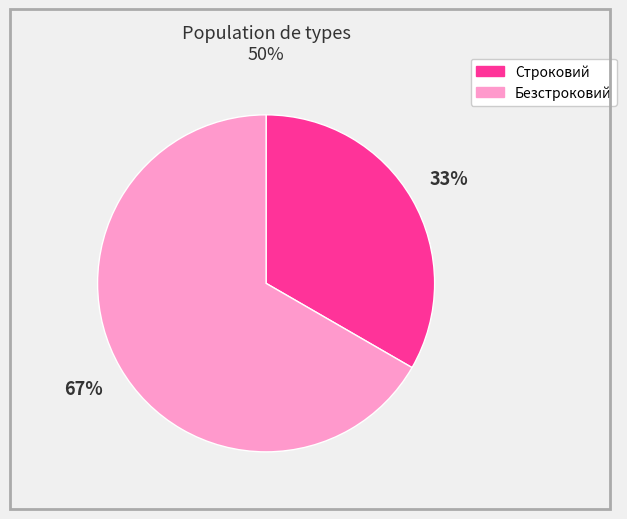

To the nearest percent, what is the average slice percentage?

50%